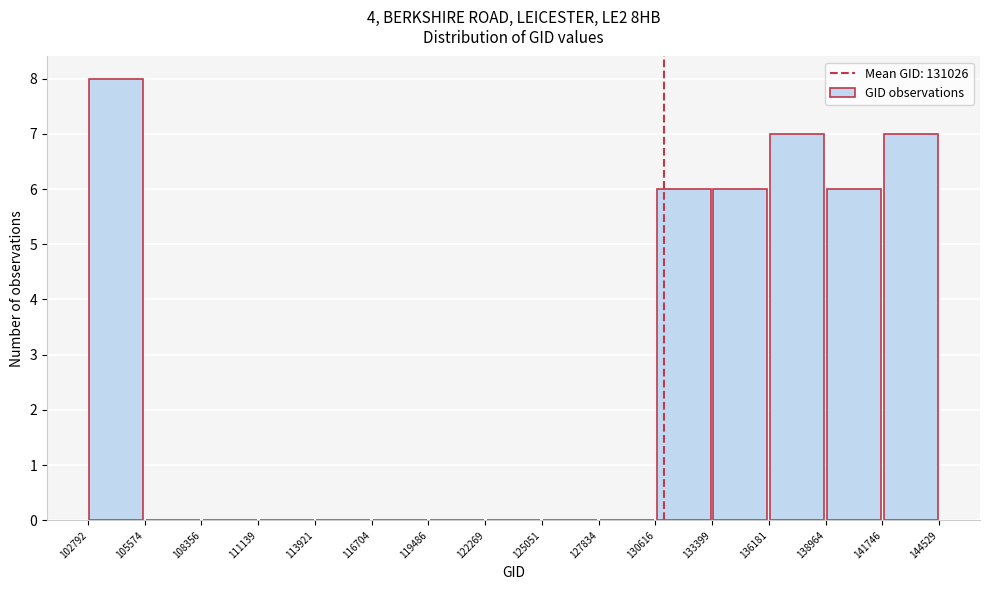

Over which range of the x-axis is the bar tallest?

102792 to 105574